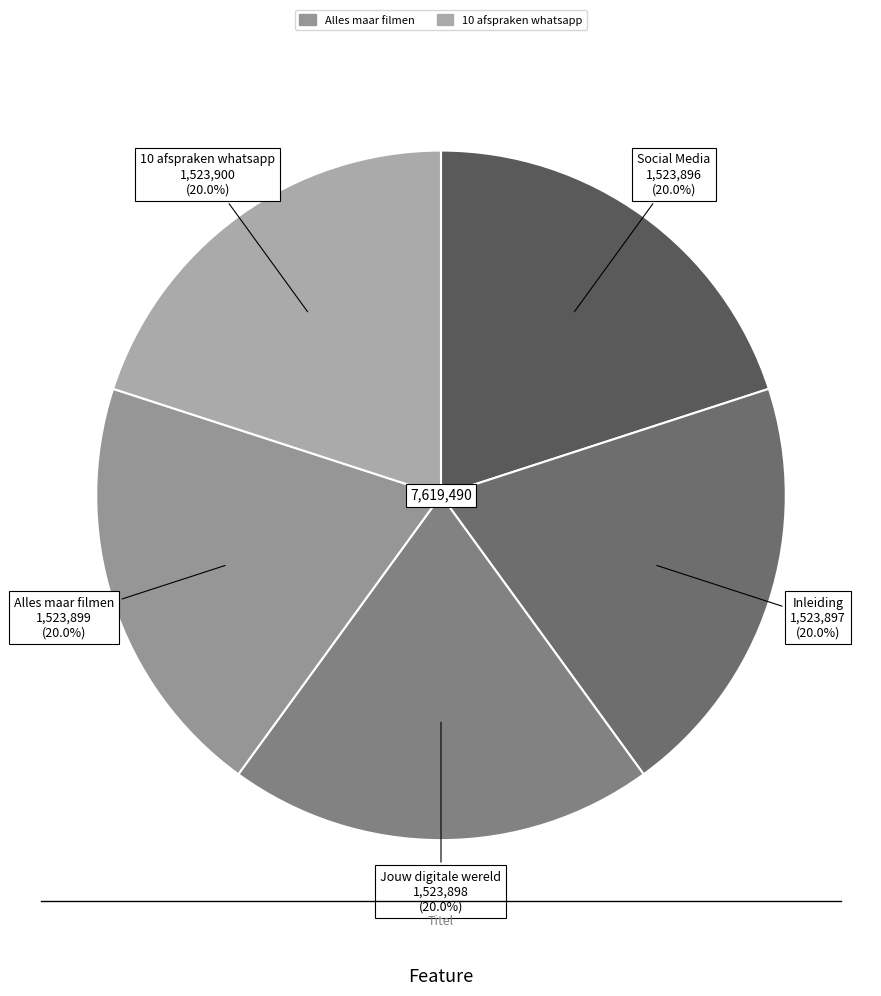

What is the largest slice in the pie chart?

10 afspraken whatsapp